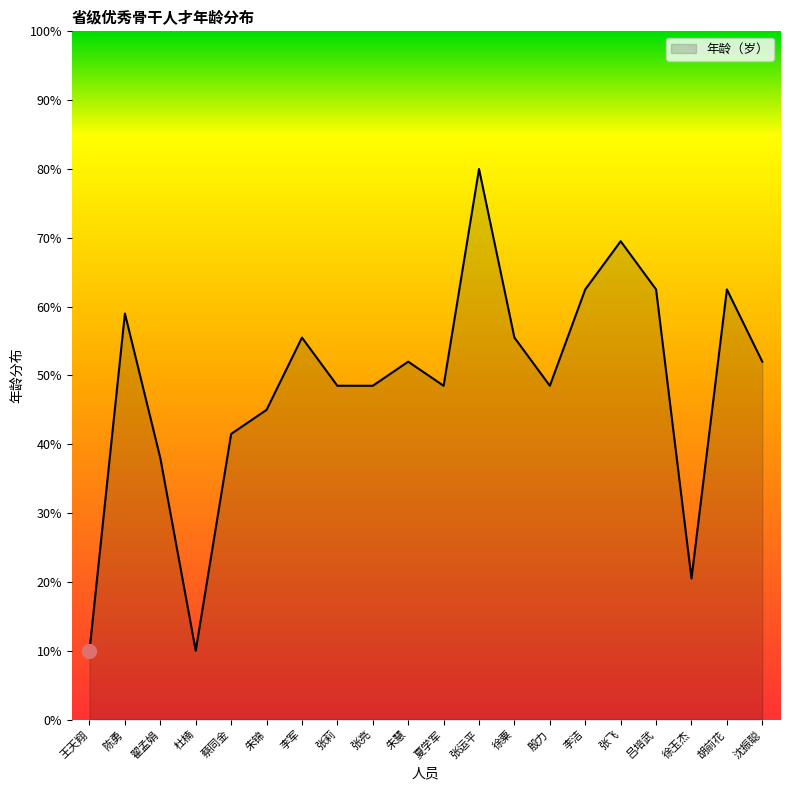

What is the change in value from 陈勇 to 张运平?

+21.0